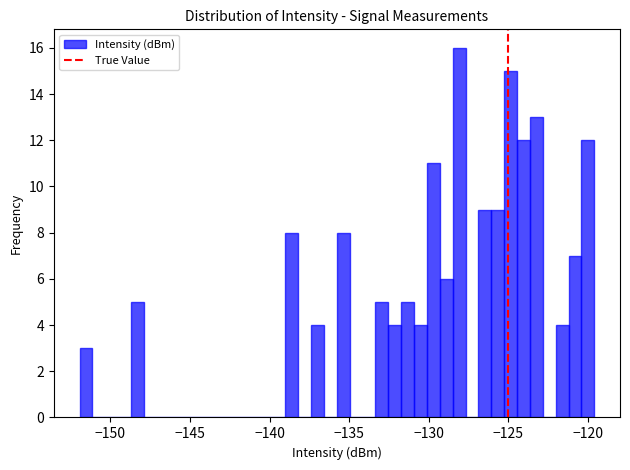

Around what value on the x-axis is the tallest bar? Give the approximate position of its centre, as read against the axis.

-128.0